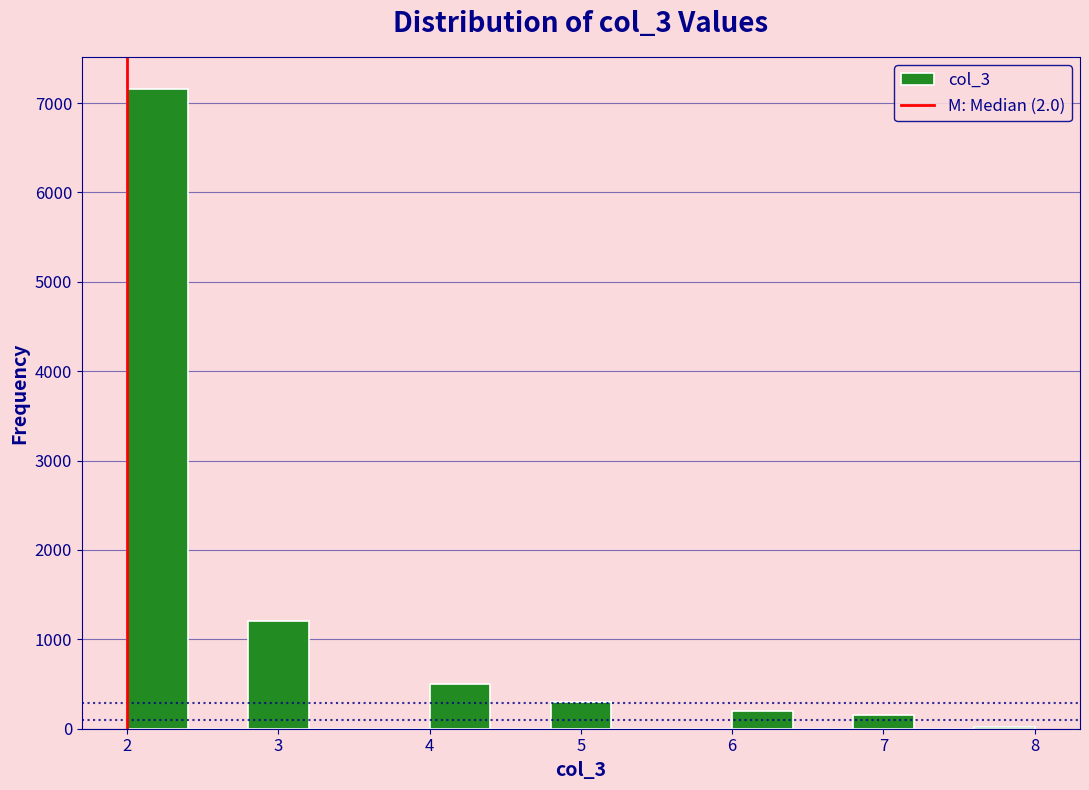

How tall is the bar that spans 2.0 to 2.4 on the x-axis? The values are not printed on the chart, so give them approximately, as read against the axis.

7200